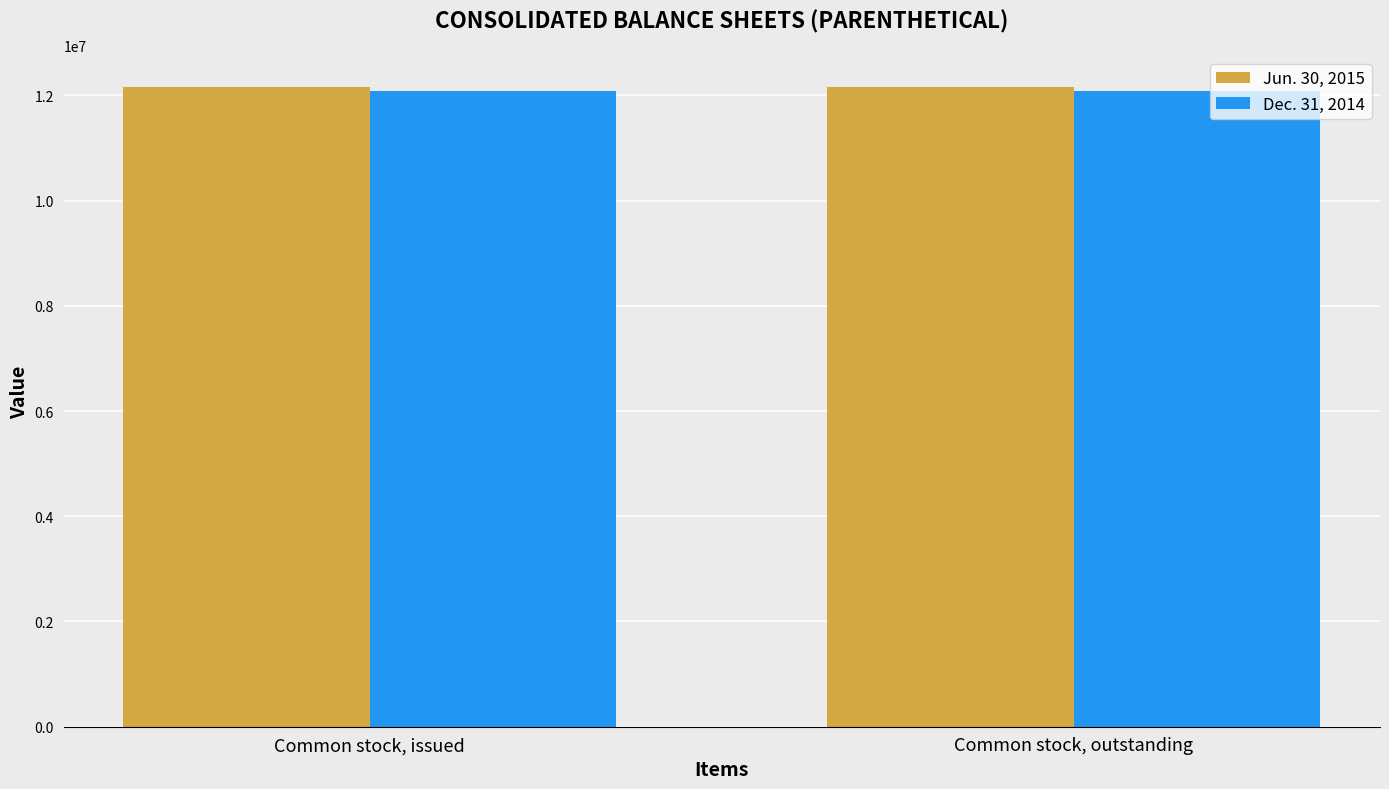

What is the sum of all Dec. 31, 2014 values?

24169718